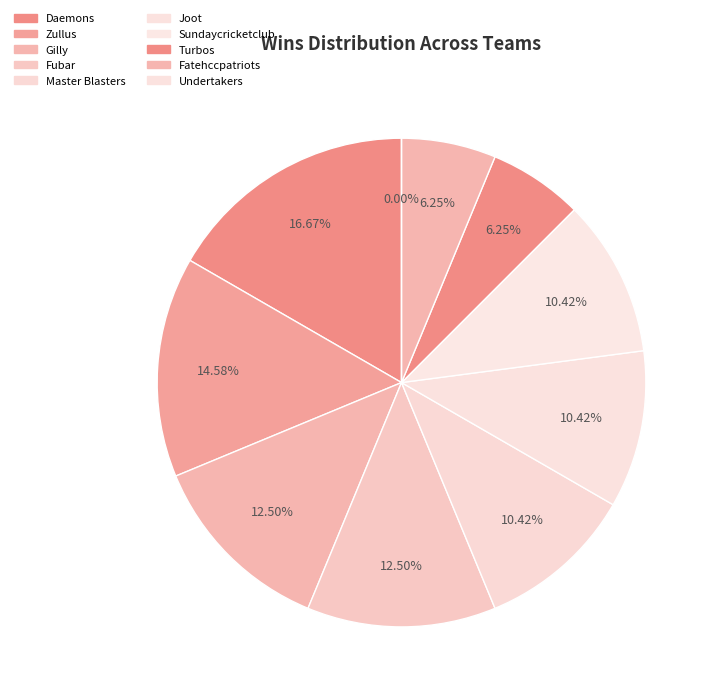

To the nearest percent, what percentage of the pie is Gilly?

12%